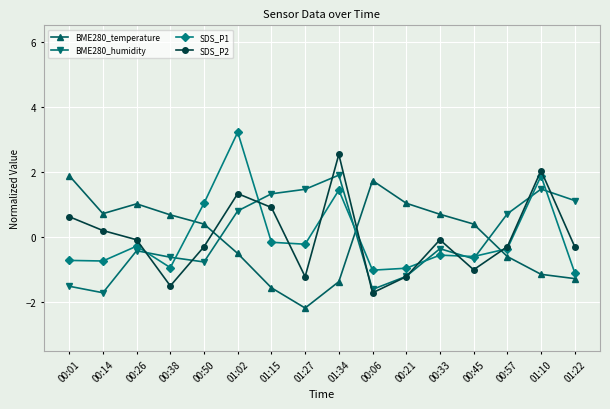

Which category has the highest value across all series?

01:02